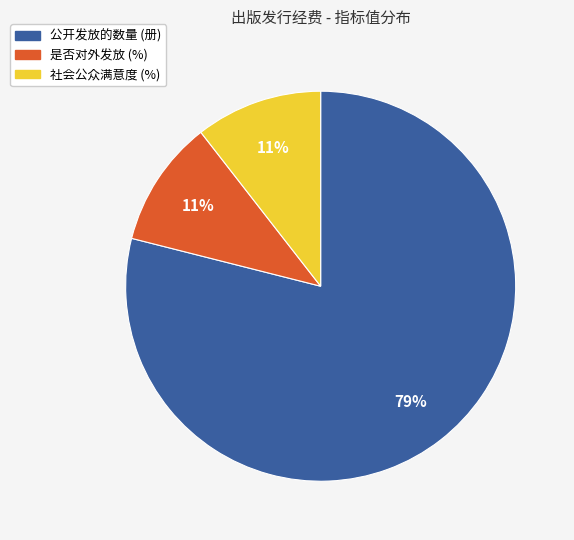

What percentage is the 社会公众满意度 (%) slice, to the nearest percent?

11%